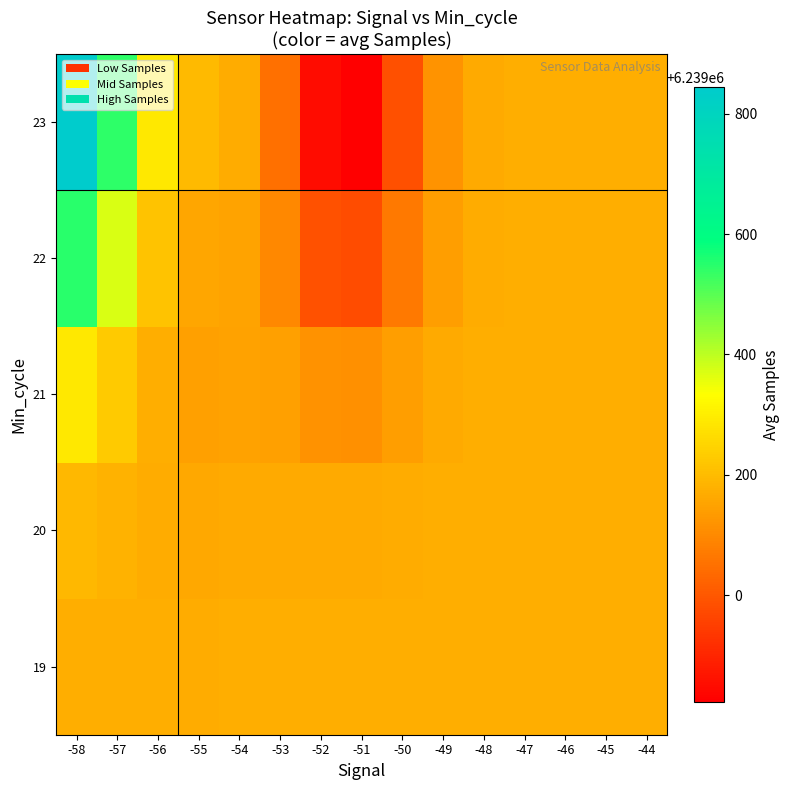

What is the greatest value displayed?

6239844.6